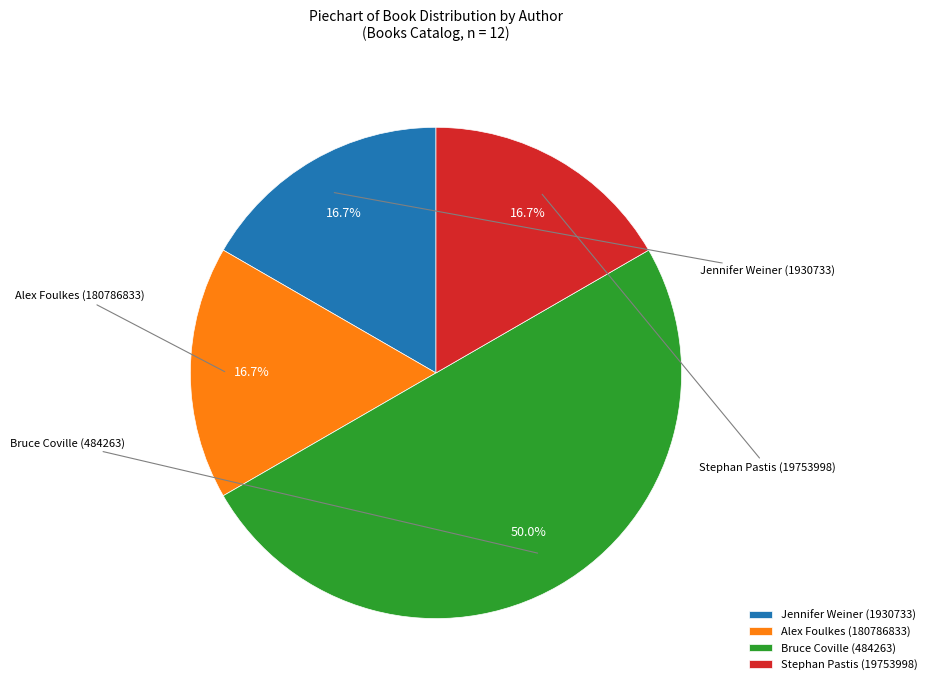

To the nearest percent, what is the difference between the largest and smallest slice percentages?

33%